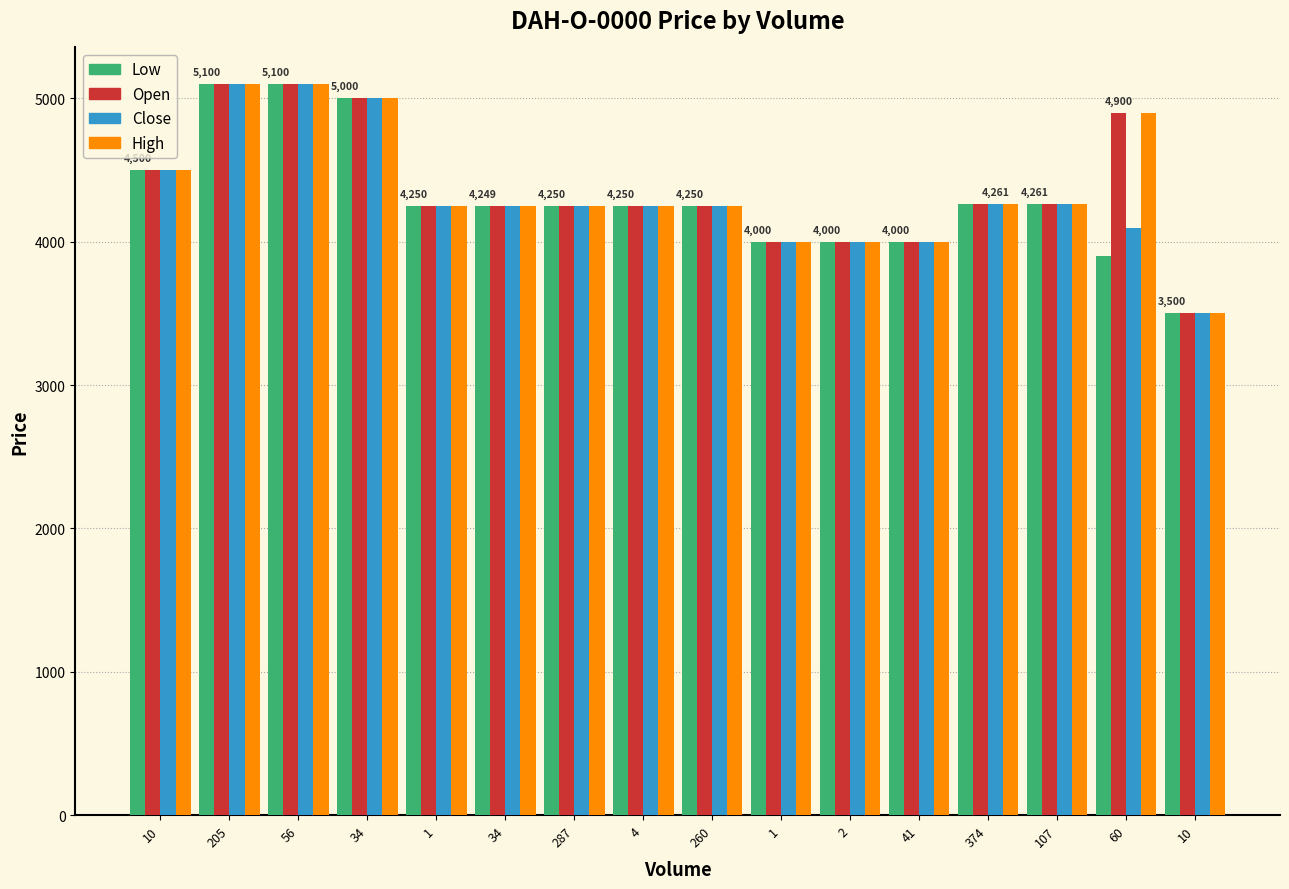

What are all the series names shown in the legend?

Low, Open, Close, High